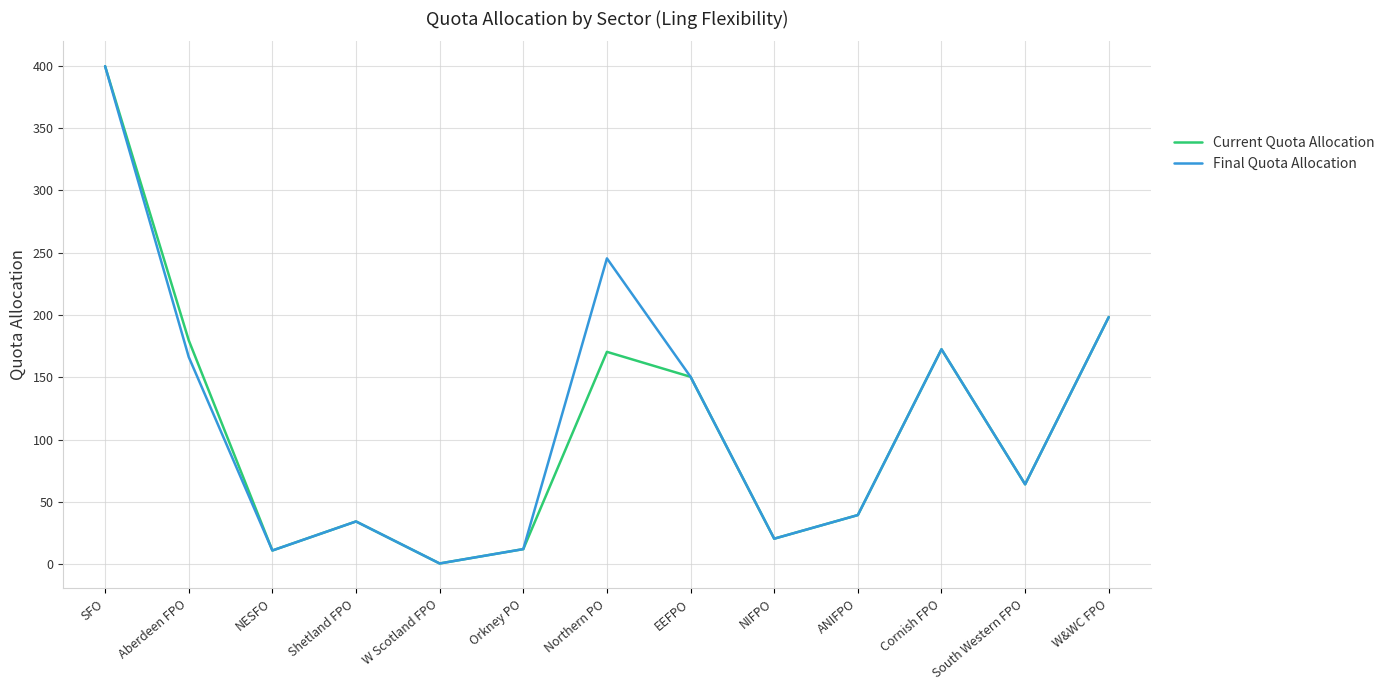

What is the minimum value shown in the chart?

0.6